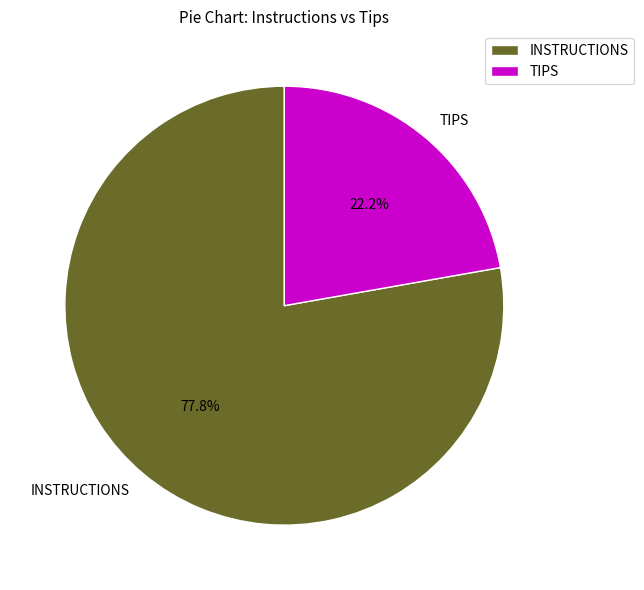

Is there a majority slice in this chart?

Yes